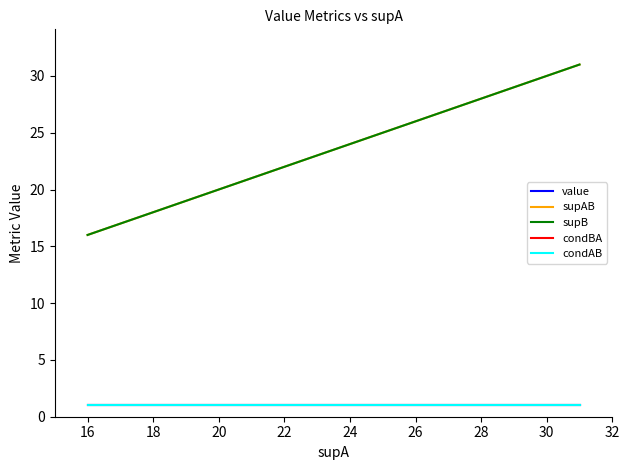

Does the chart have visible grid lines?

No